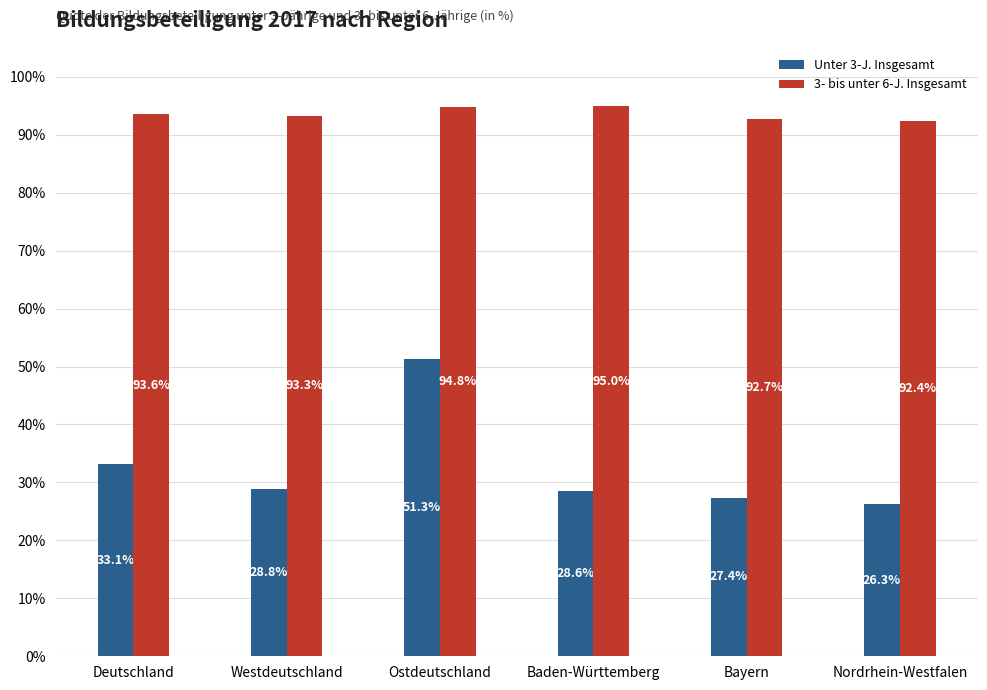

List the labels in order of 3- bis unter 6-J. Insgesamt value, smallest first.

Nordrhein-Westfalen, Bayern, Westdeutschland, Deutschland, Ostdeutschland, Baden-Württemberg